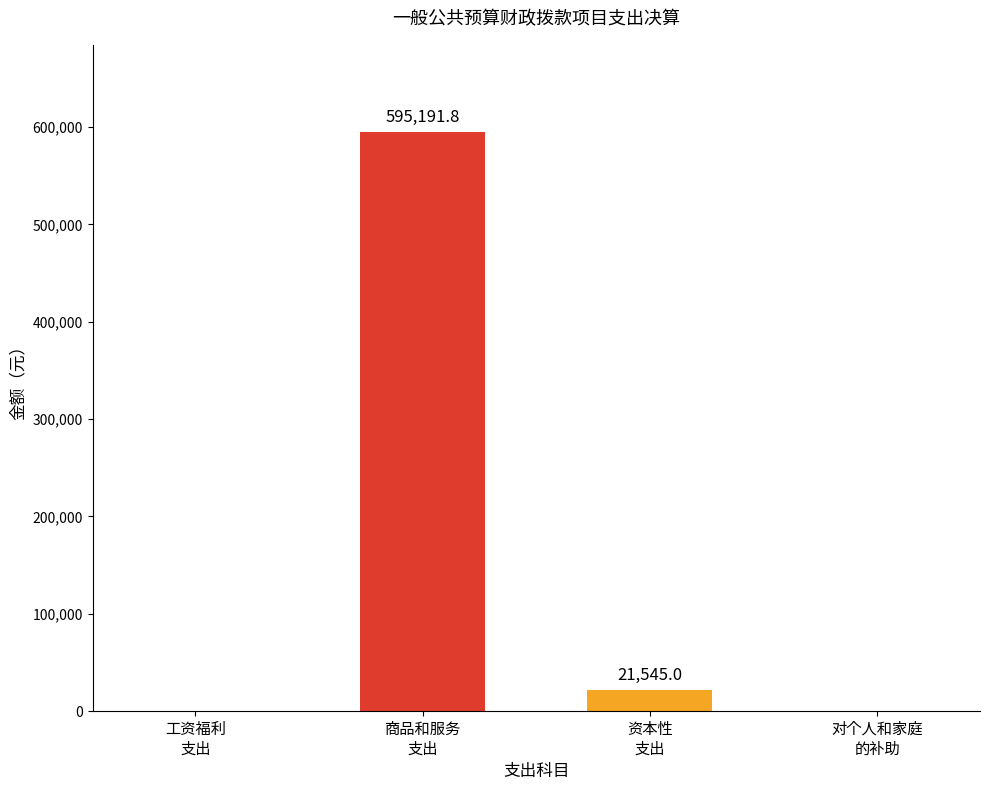

What is the sum of all values?

616736.8